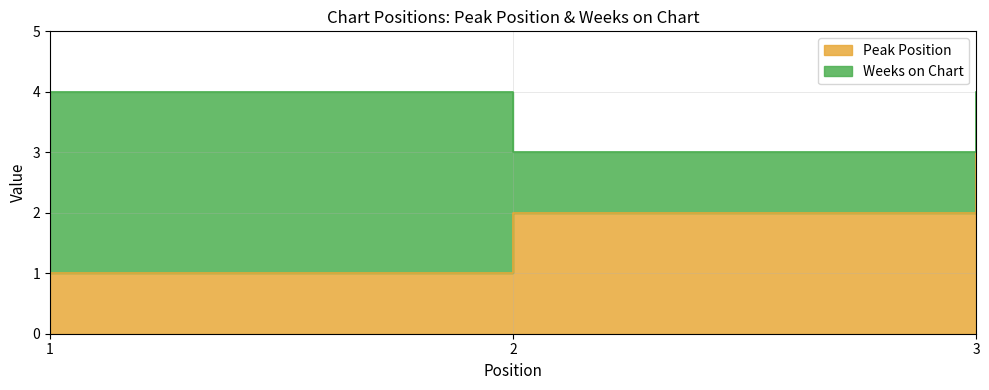

What is the maximum value shown in the chart?

3